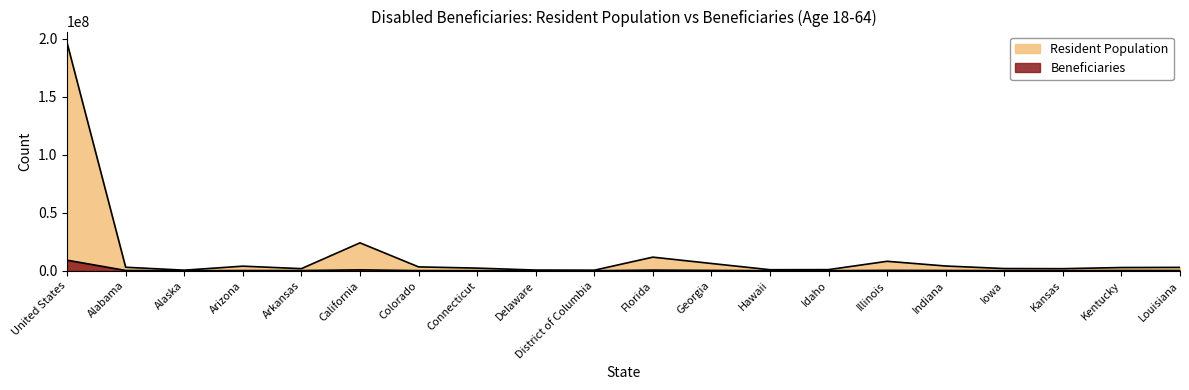

What is the maximum value for Beneficiaries?

9082367